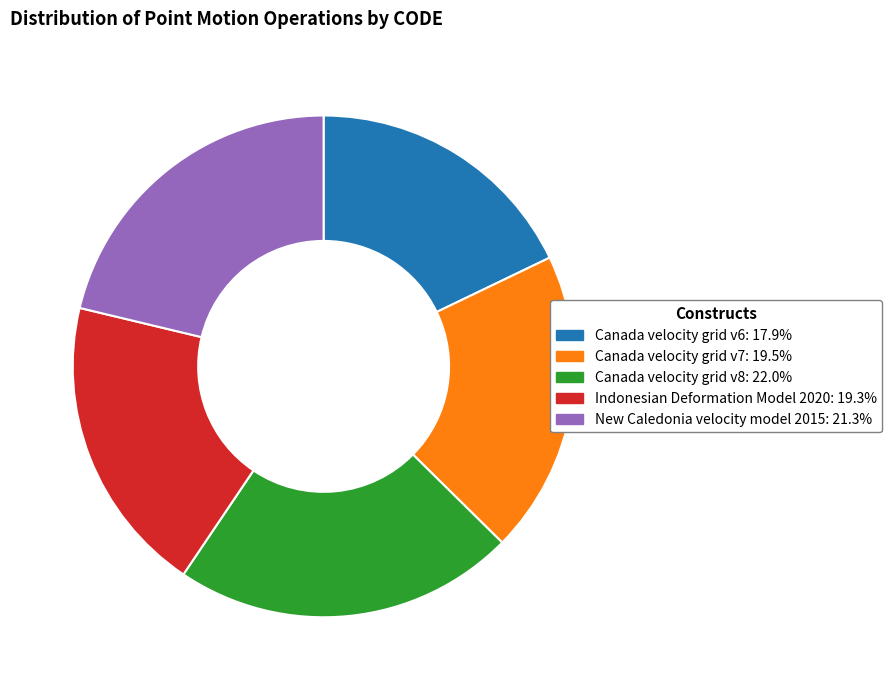

How many segments does this pie chart have?

5